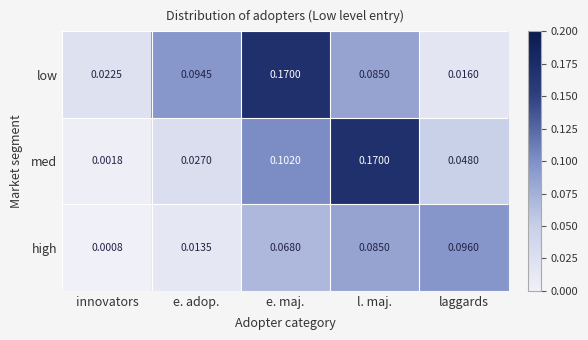

Which label corresponds to the smallest value in the chart?

innovators